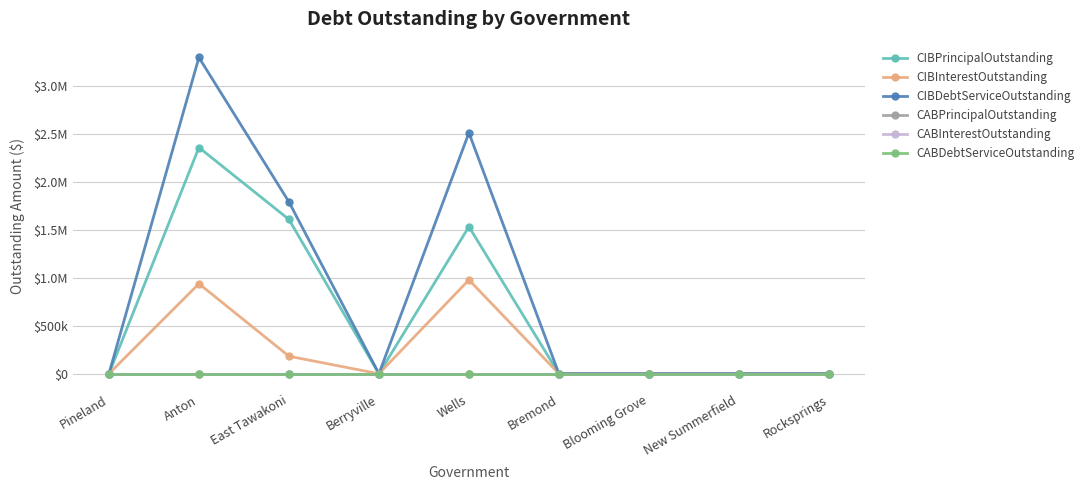

Is this an area chart (filled region under the line)?

No